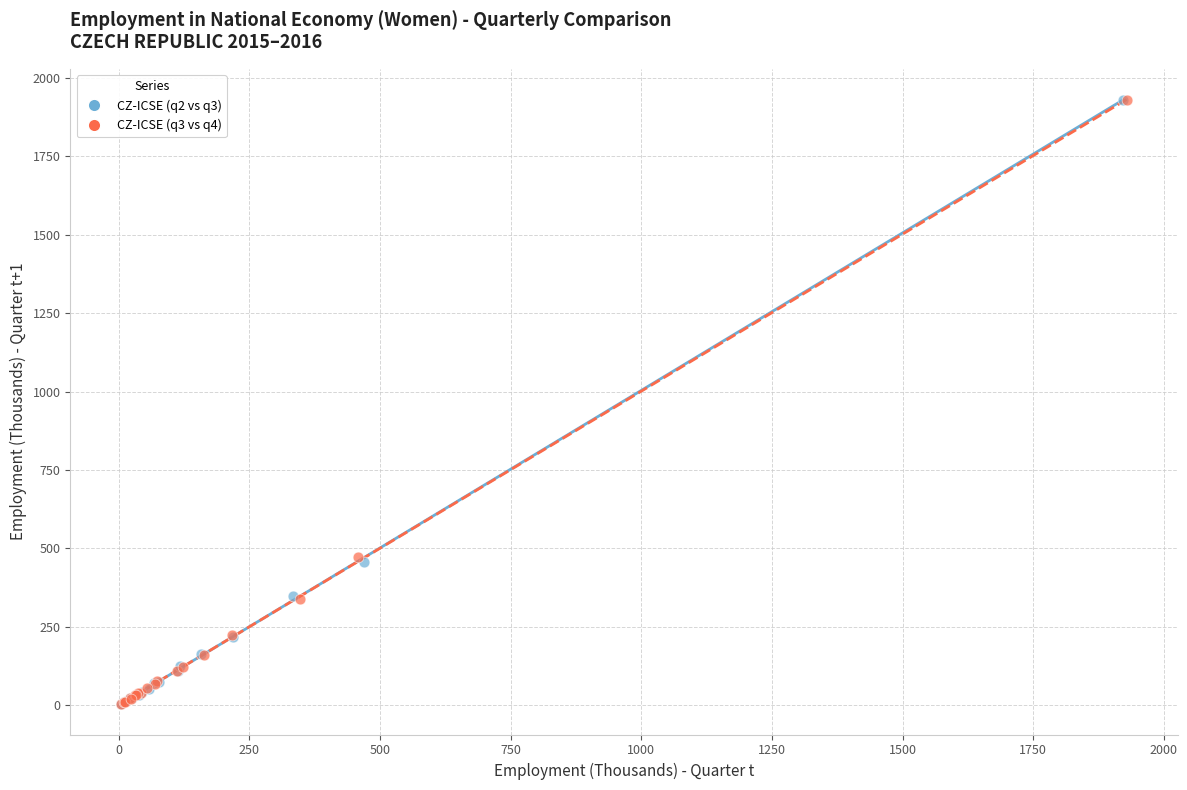

What are all the series names shown in the legend?

CZ-ICSЕ (q2 vs q3), CZ-ICSЕ (q3 vs q4)